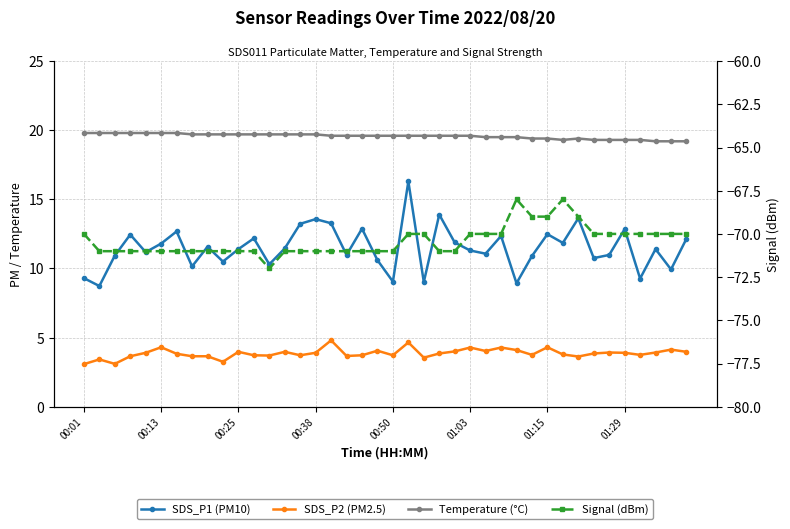

Does the chart display data point markers on the line(s)?

Yes